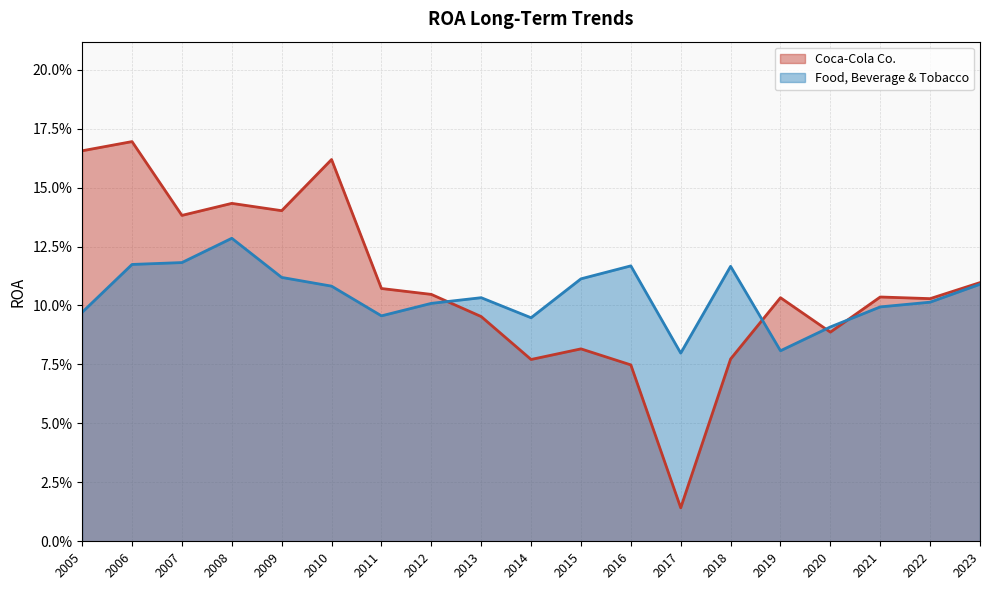

How many intersections are there between Coca-Cola Co. and Food, Beverage & Tobacco?

4